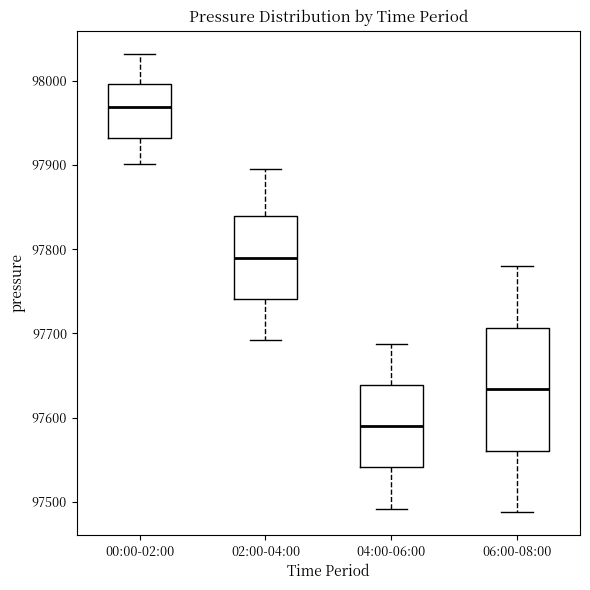

Comparing the boxes themselves (not the whiskers), which one is the tallest?

06:00-08:00